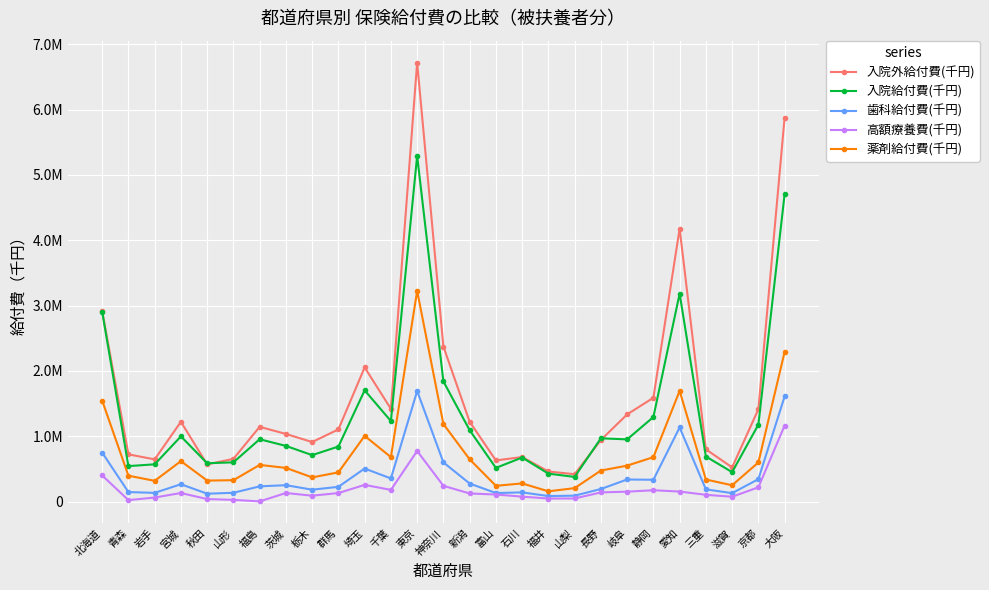

What is the difference between the maximum and minimum values in the 入院外給付費(千円) series?

6299384.0